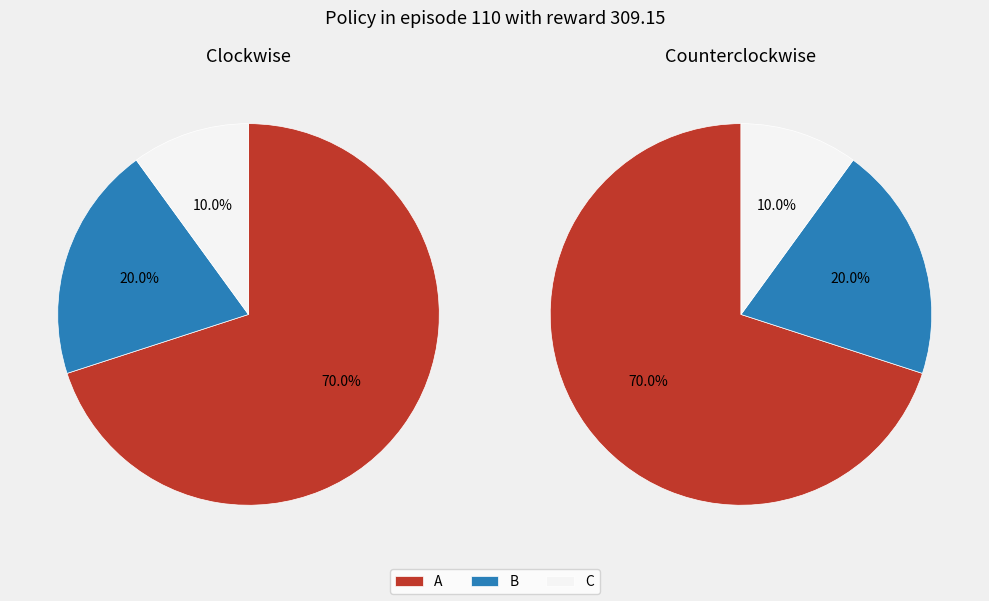

How many slices are in this pie chart?

3